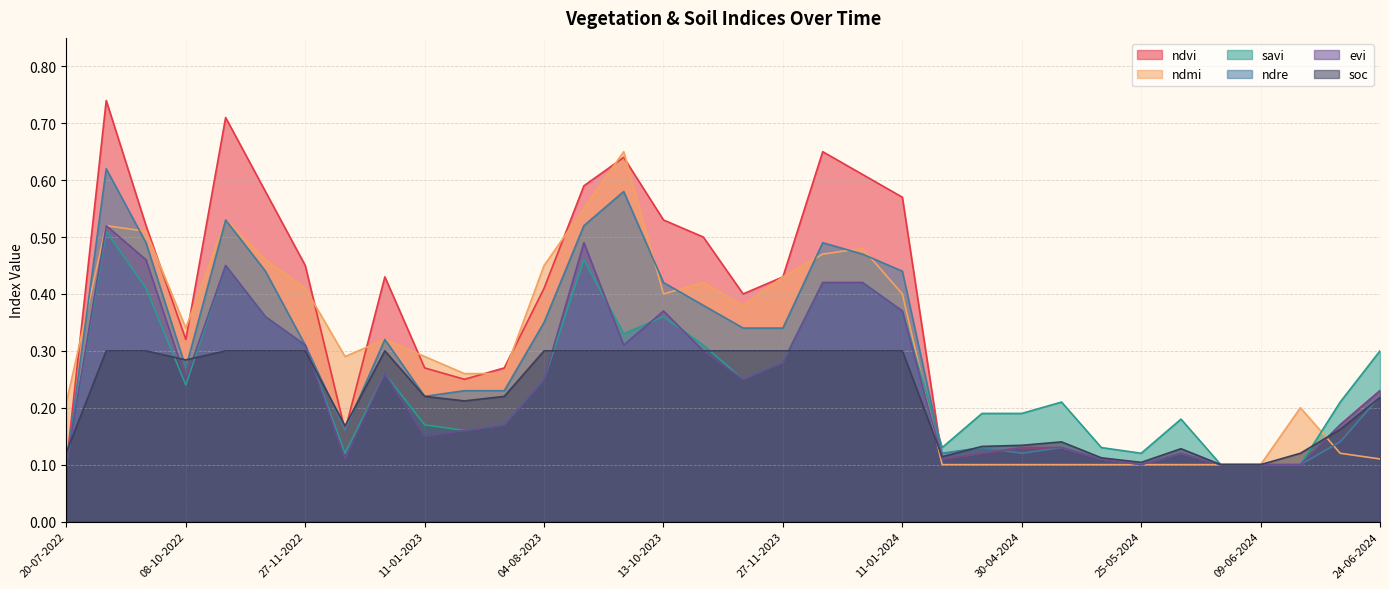

What is the spread (max minus min) of values at 01-01-2024?

0.3